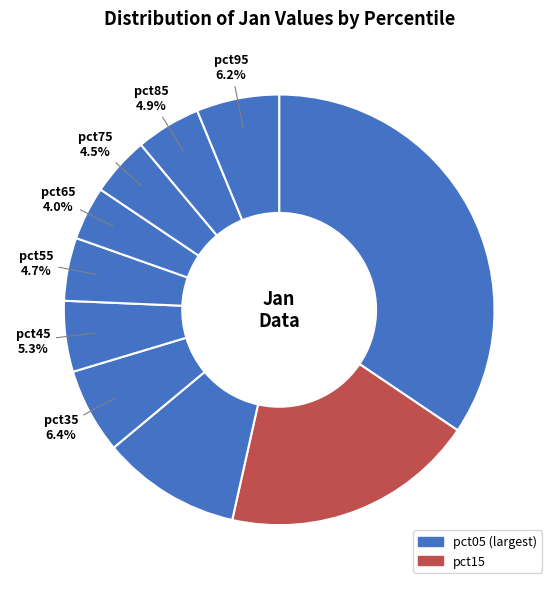

To the nearest percent, what is the average slice percentage?

10%